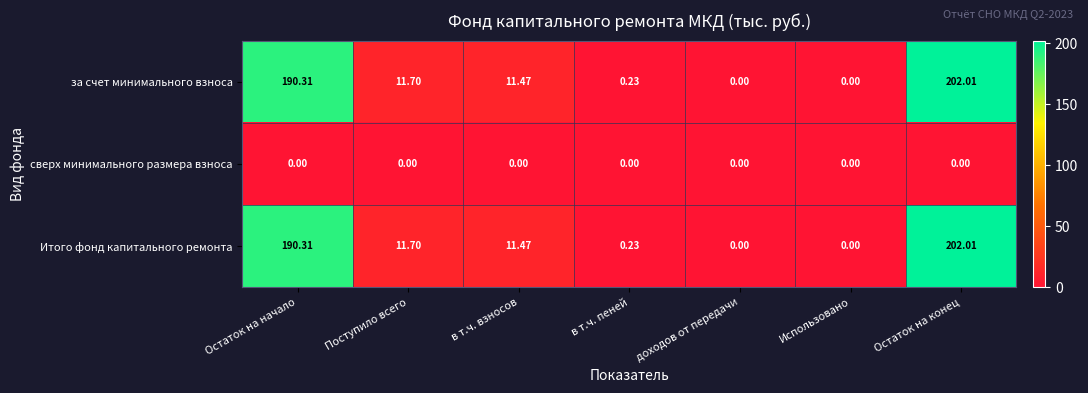

Which label corresponds to the largest value in the chart?

Остаток на конец